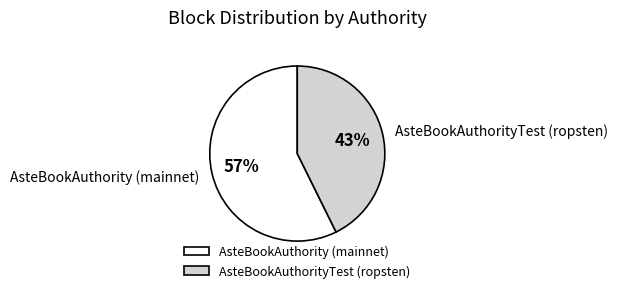

What is the largest slice in the pie chart?

AsteBookAuthority (mainnet)